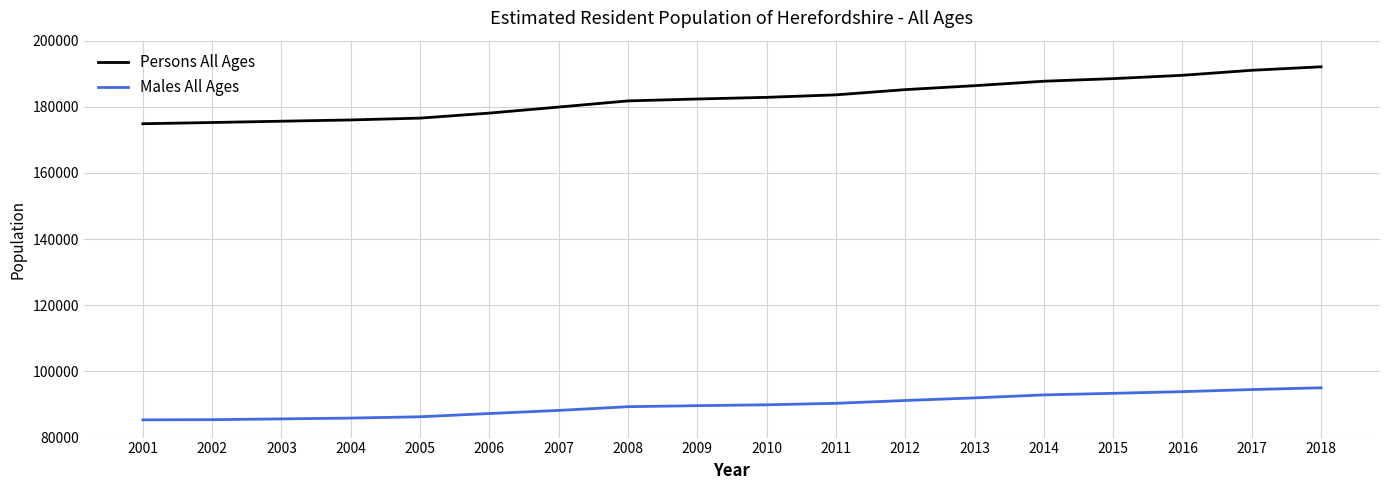

True or false: Males All Ages and Persons All Ages cross at least once.

False